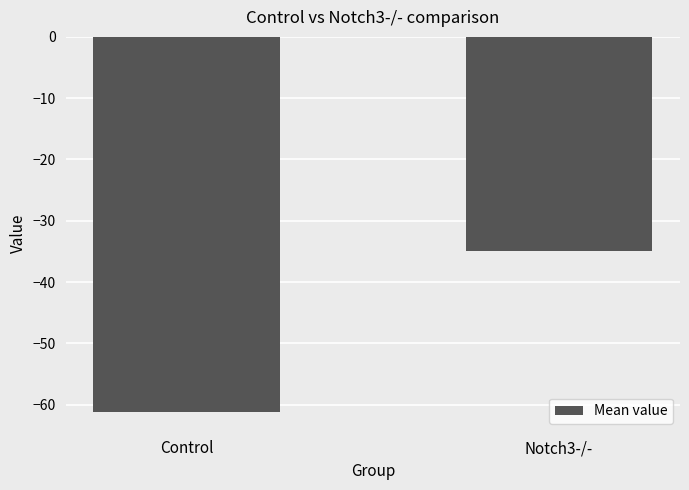

Which category has the lowest value across all series?

Control